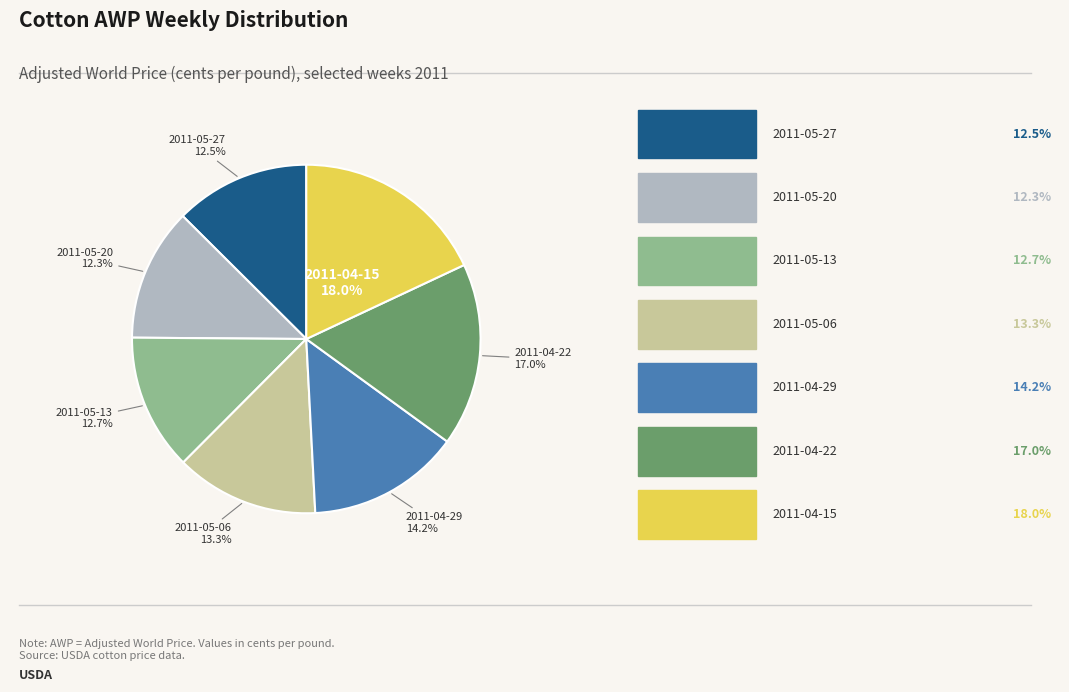

Is there any slice that represents more than half of the pie?

No